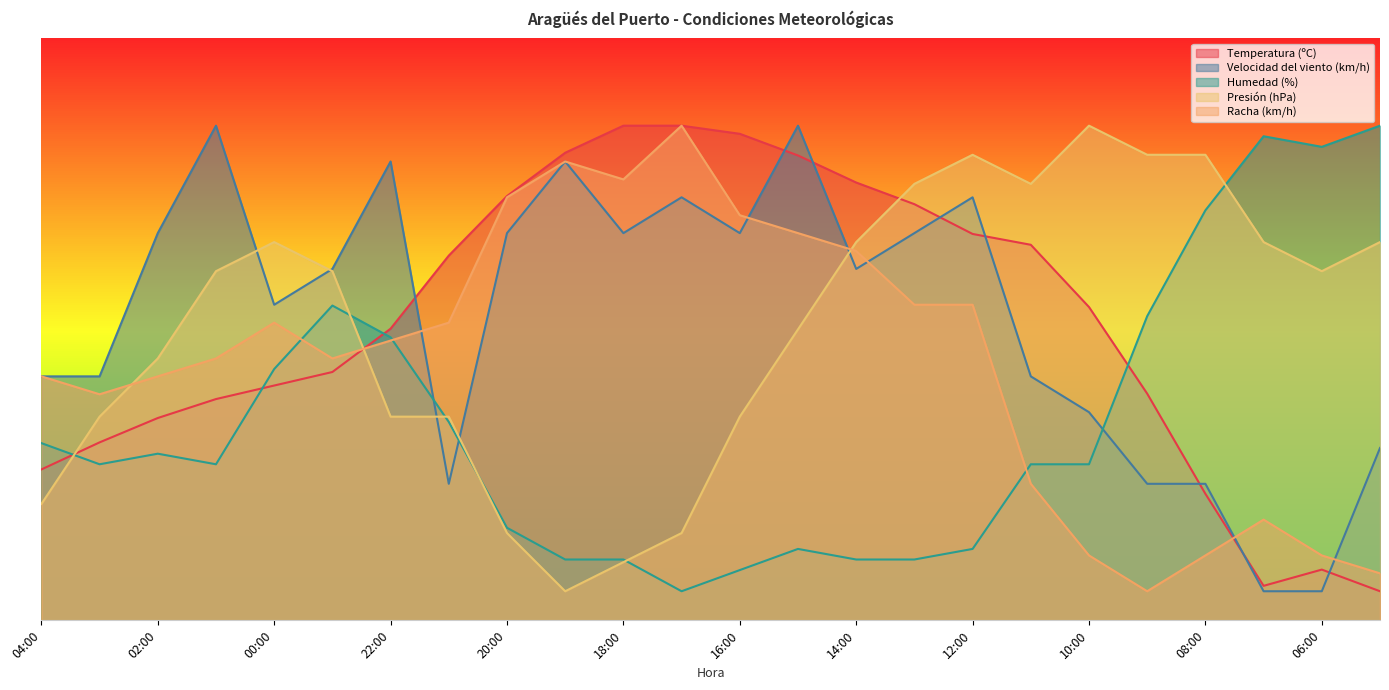

What position from the left is 11:00?

18